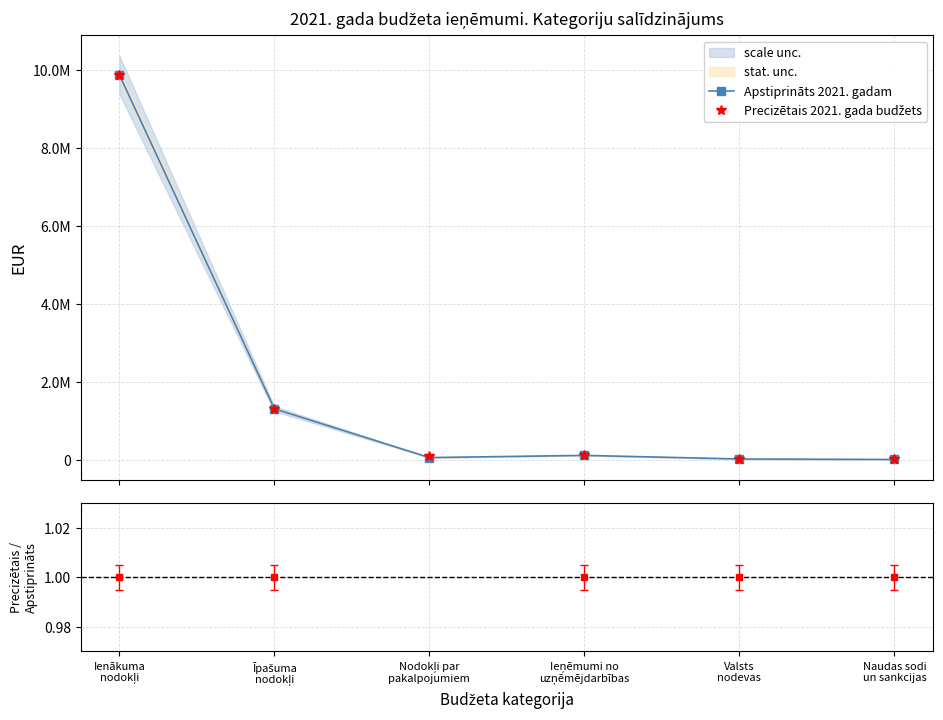

Reading right to left, what are all the values shown in this chart?

Apstiprināts 2021. gadam: 5000	17585	110000	53692	1305322	9879142
Precizētais 2021. gada budžets: 5000	17585	110000	82347	1305322	9879142